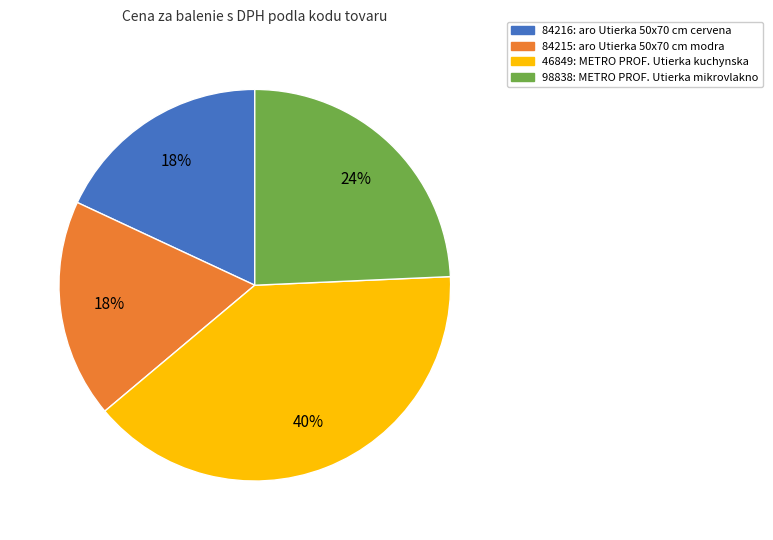

To the nearest percent, what is the average slice percentage?

25%